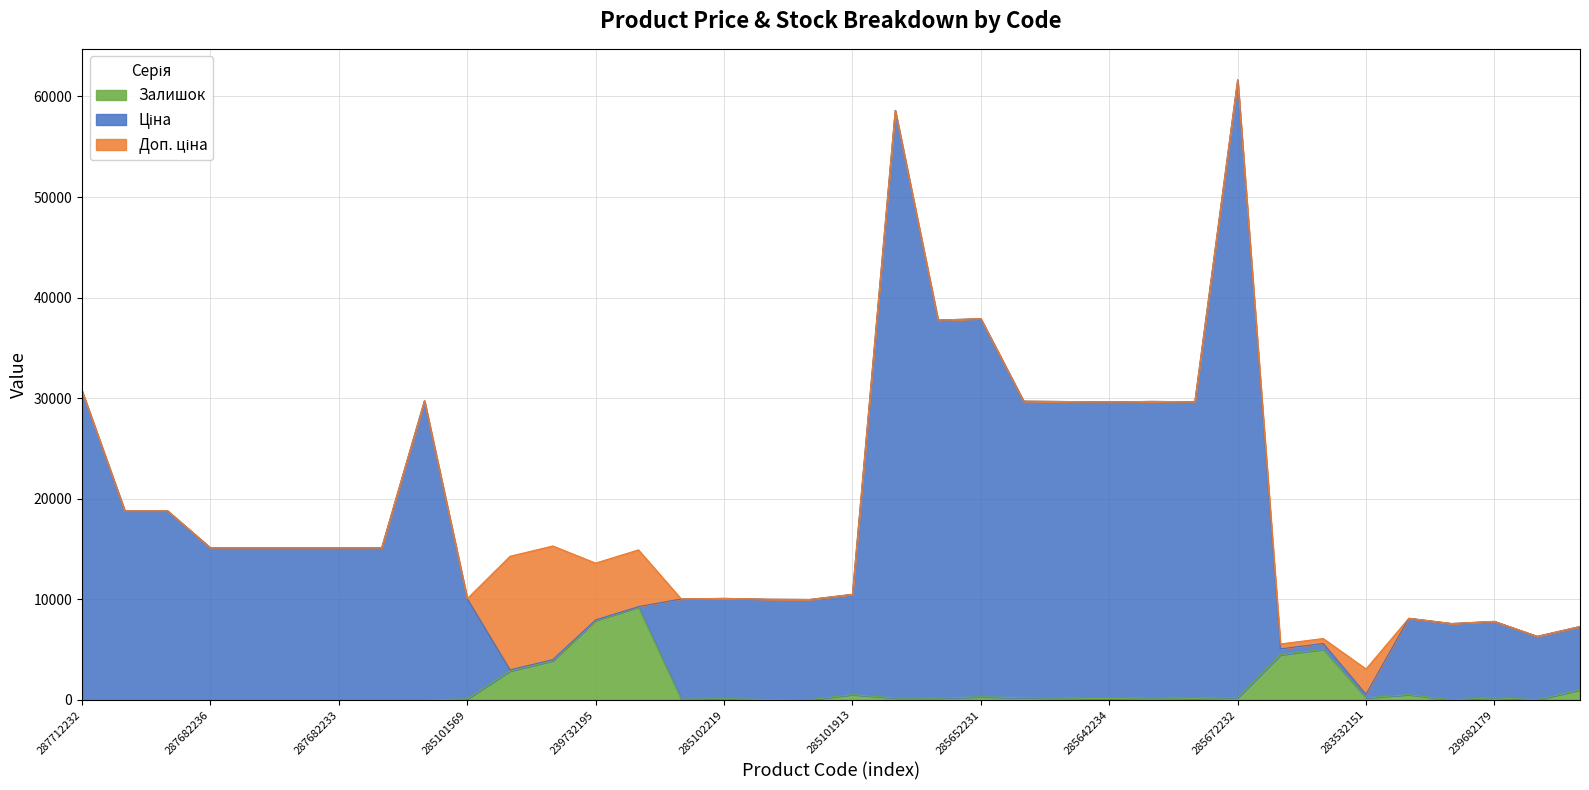

Is the value of Залишок at 271712227 greater than the value of Ціна at 285642234?

No